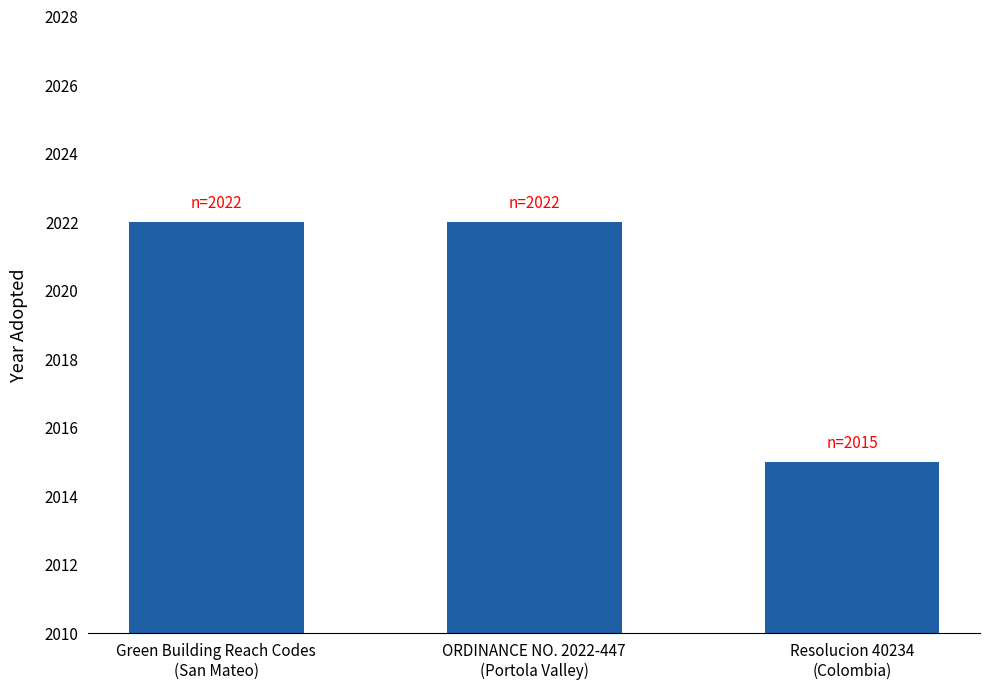

Reading right to left, what are all the values shown in this chart?

2015	2022	2022